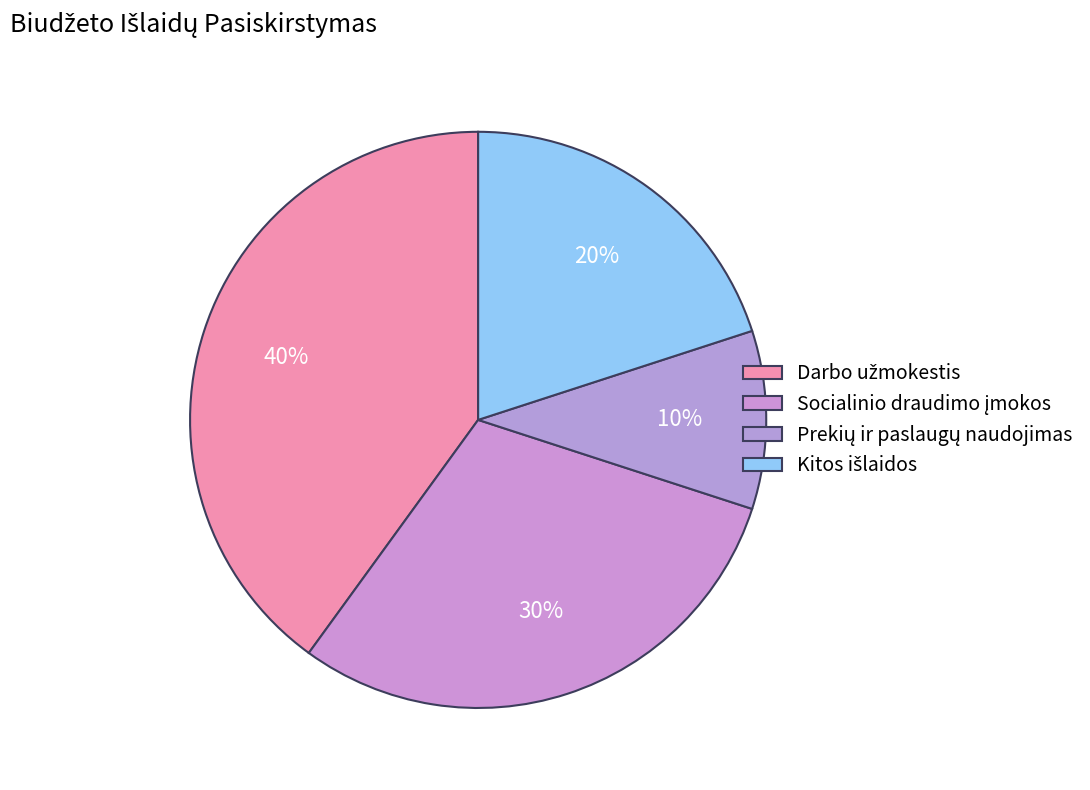

Between Socialinio draudimo įmokos and Darbo užmokestis, which is larger?

Darbo užmokestis